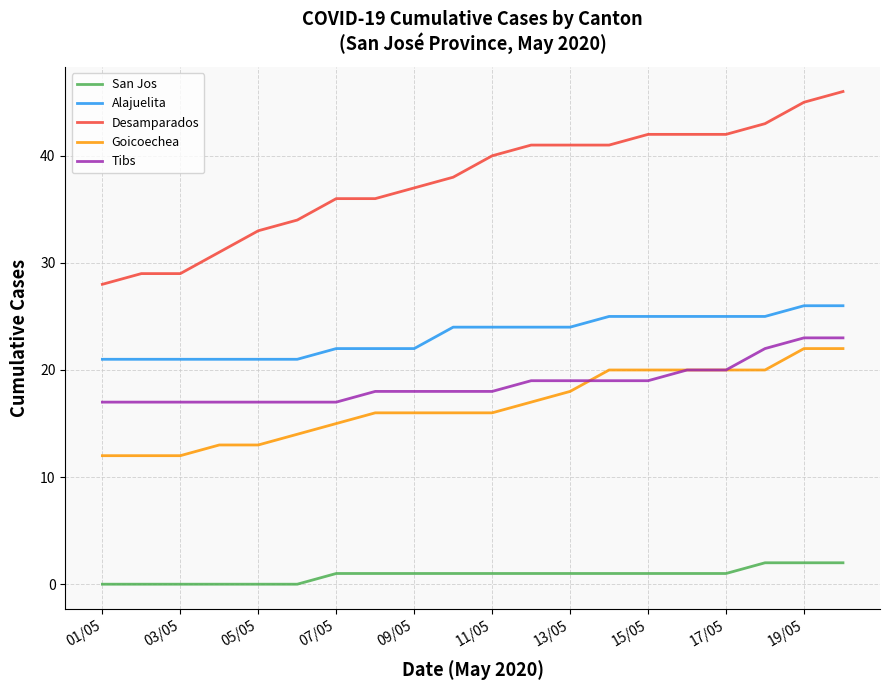

True or false: San Jos and Tibs cross at least once.

False